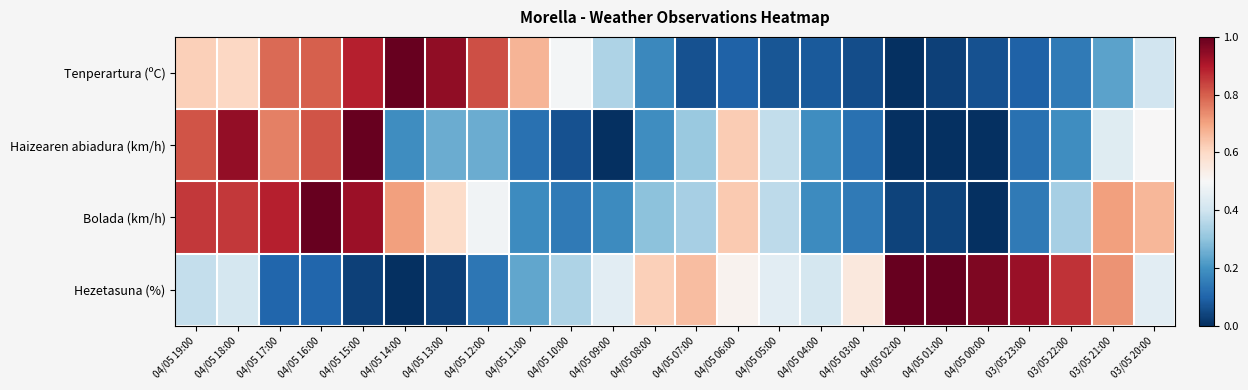

At which category is the sum across all series the highest?

04/05 15:00